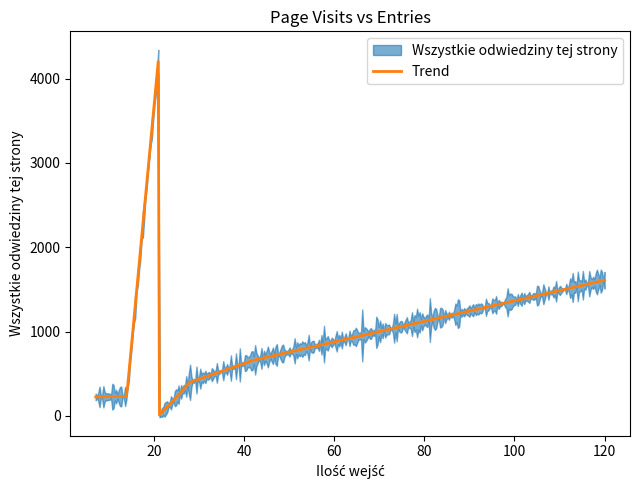

How many lines are shown in the chart?

1